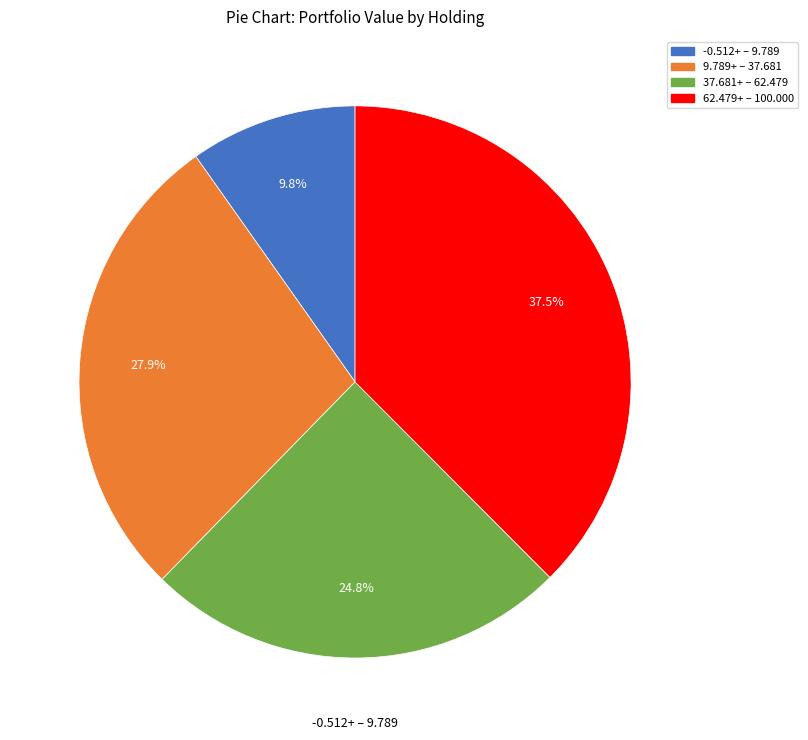

Does any single category account for the majority?

No